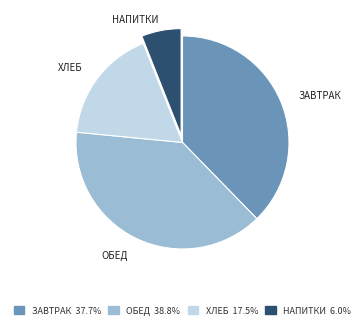

Is there any slice that represents more than half of the pie?

No